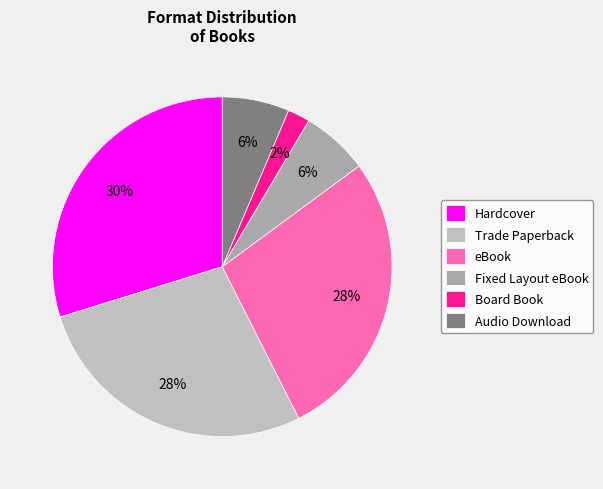

What is the largest slice in the pie chart?

Hardcover